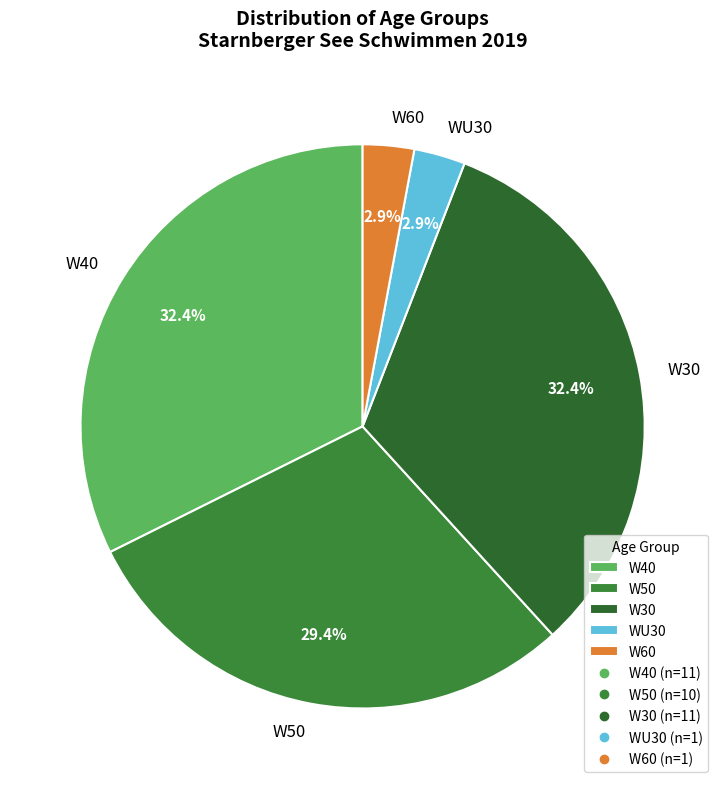

To the nearest percent, what percentage of the pie is W30?

32%